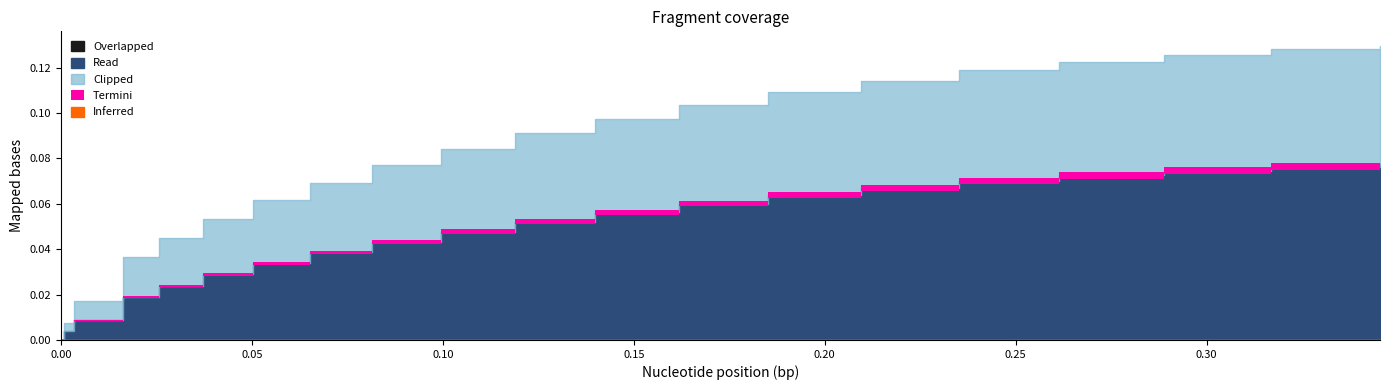

True or false: Overlapped and Read cross at least once.

False